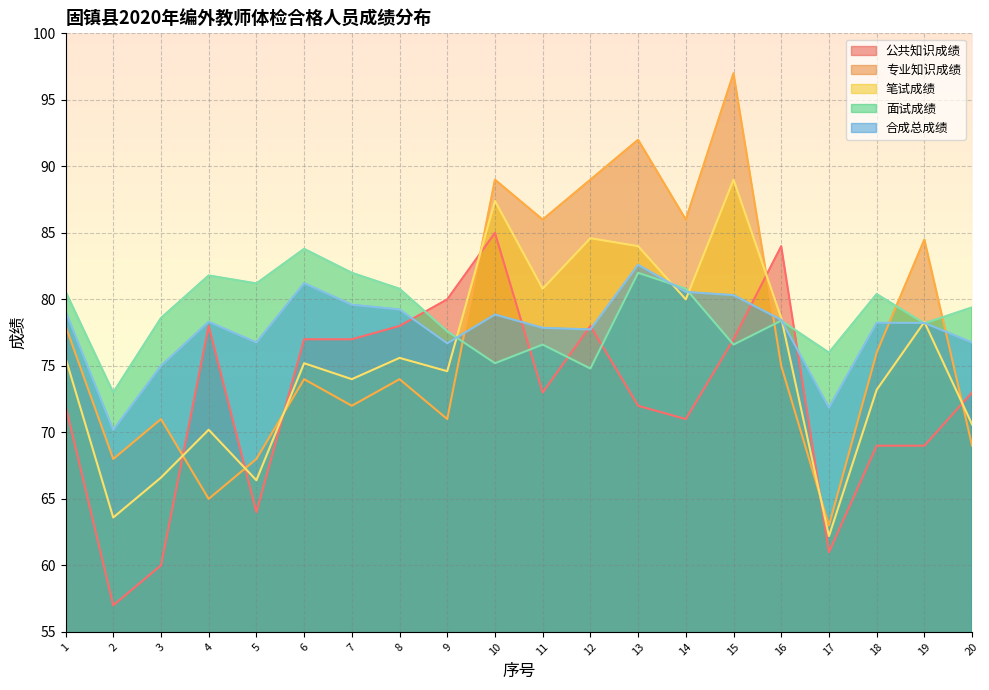

How many values in the 专业知识成绩 series are below 75?

10